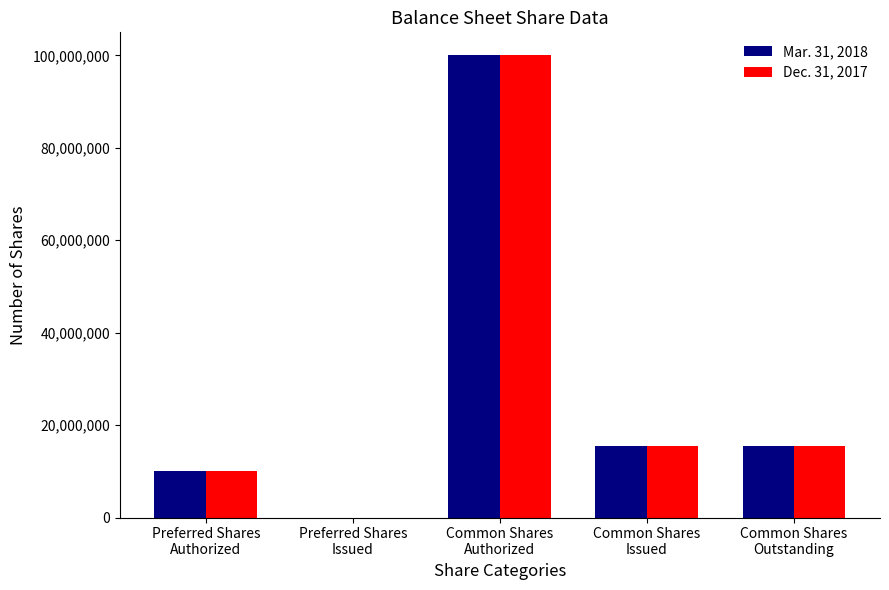

How many groups of bars are there?

5